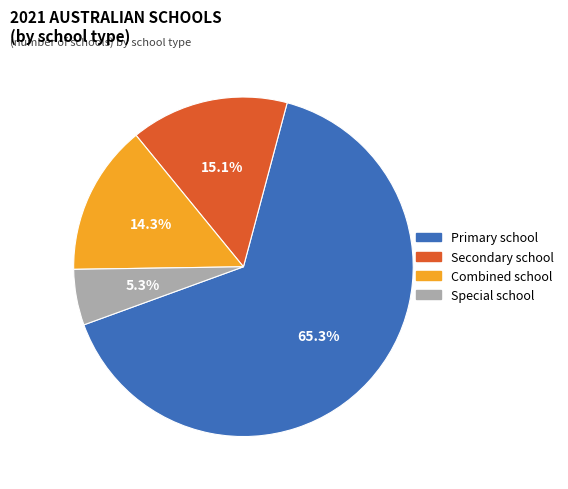

Which category has the biggest portion of the pie?

Primary school